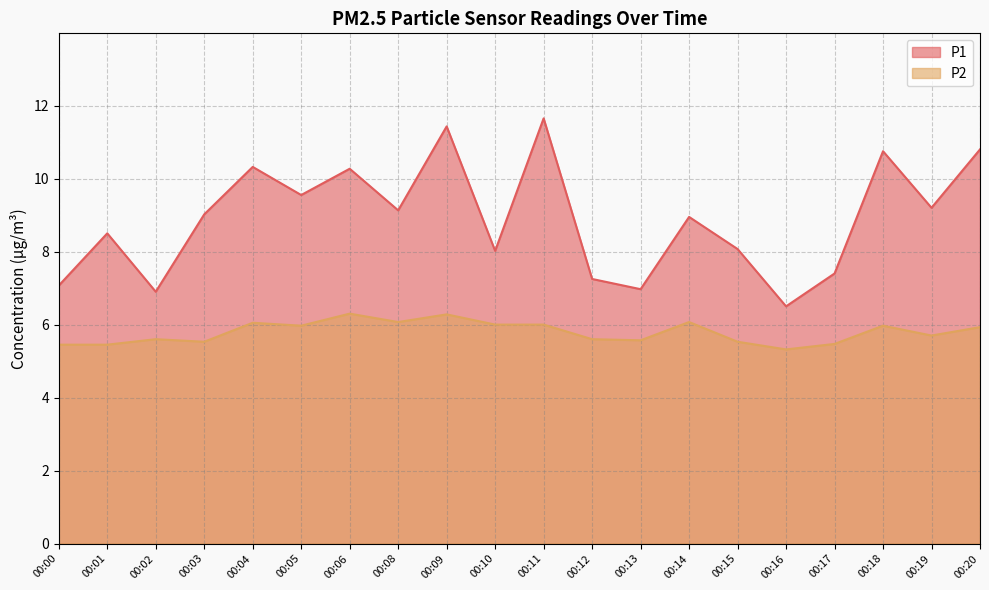

Reading right to left, extract all data points from this chart.

P1: 10.8	9.2	10.8	7.4	6.5	8.1	8.9	7.0	7.2	11.7	8.0	11.4	9.1	10.3	9.6	10.3	9.0	6.9	8.5	7.1
P2: 5.9	5.7	6.0	5.5	5.3	5.5	6.1	5.6	5.6	6.0	6.0	6.3	6.1	6.3	6.0	6.0	5.5	5.6	5.5	5.5